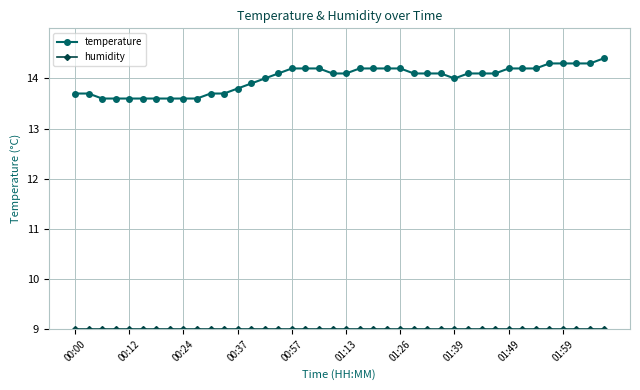

How many data points does each series have?

40